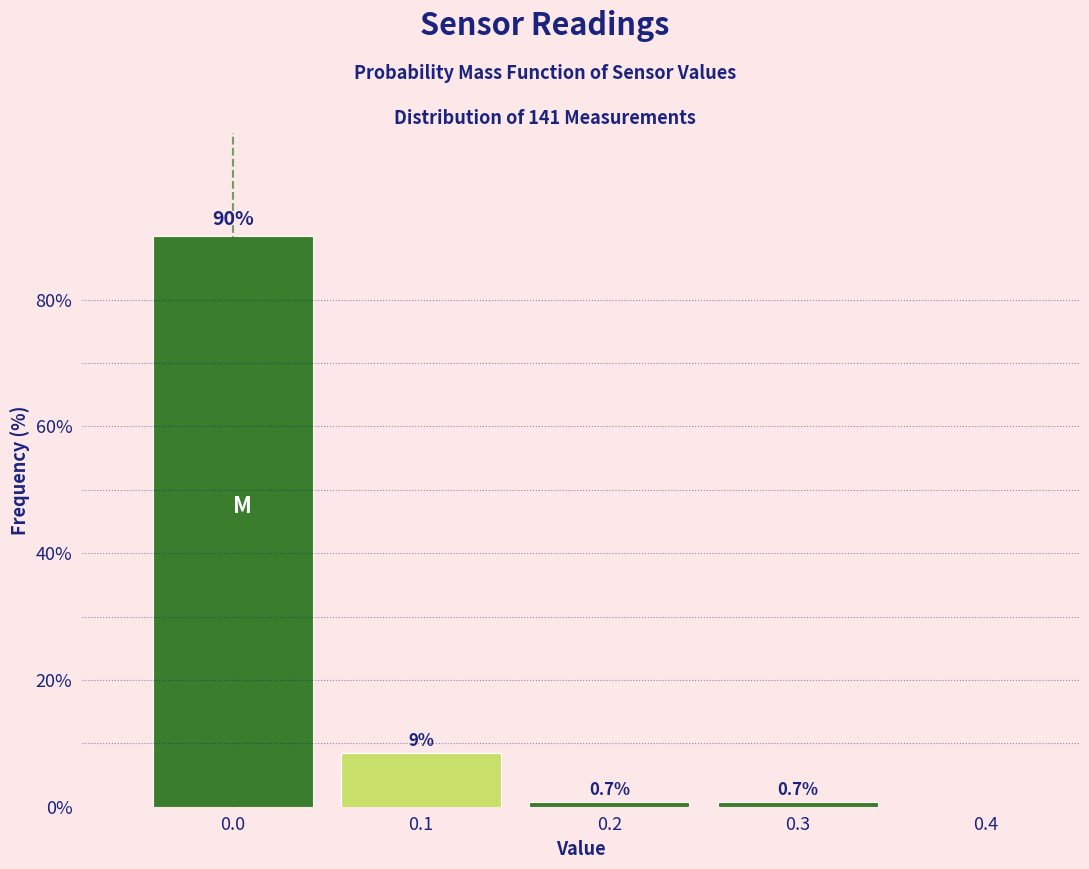

Which range on the x-axis has the tallest bar?

-0.05 to 0.05